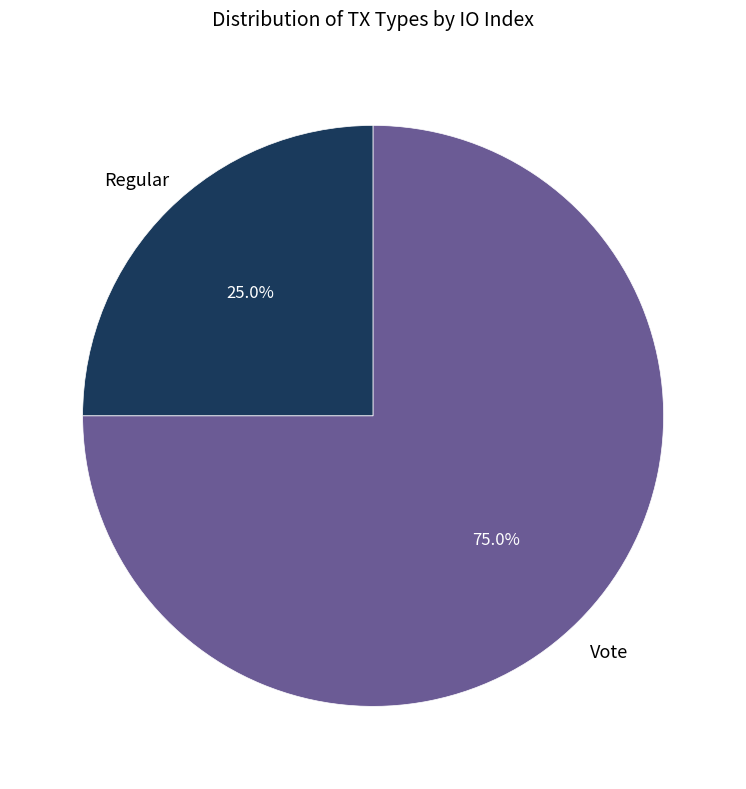

What percentage is the Regular slice, to the nearest percent?

25%